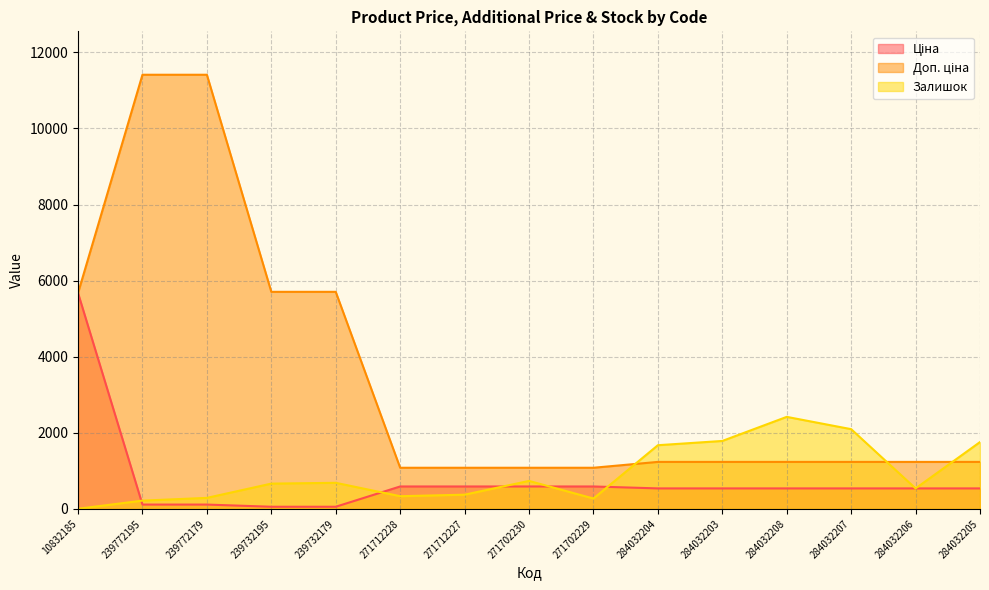

Between 271712228 and 284032204, which is larger?

271712228